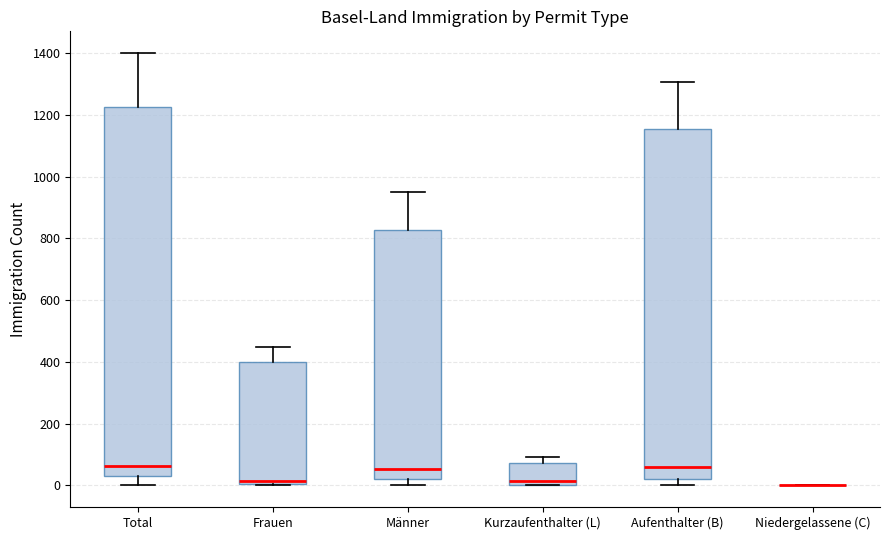

Which box is the tallest, from its lower edge to its upper edge?

Total